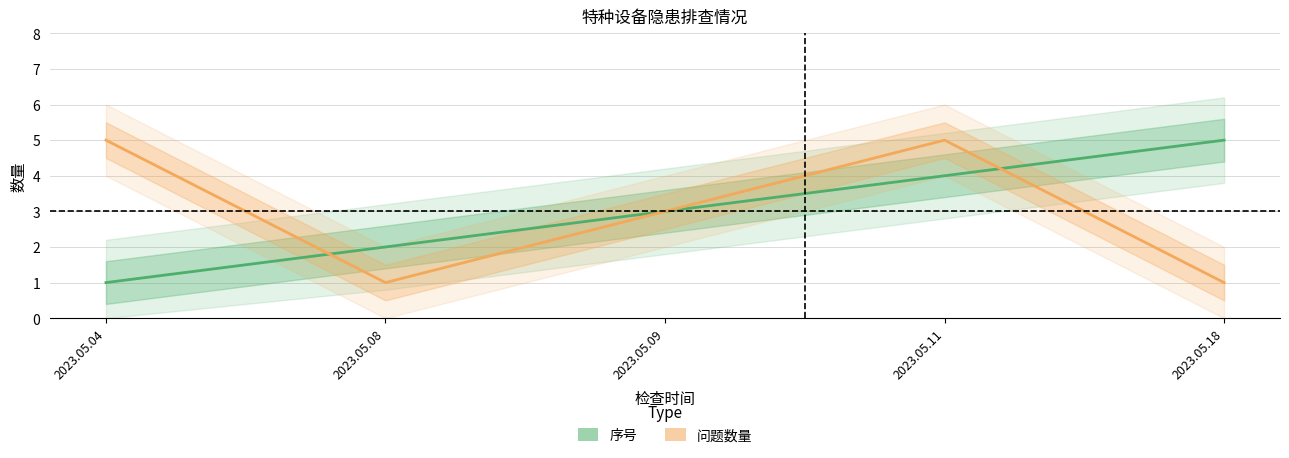

How many times do 序号 and 问题数量 cross each other?

2